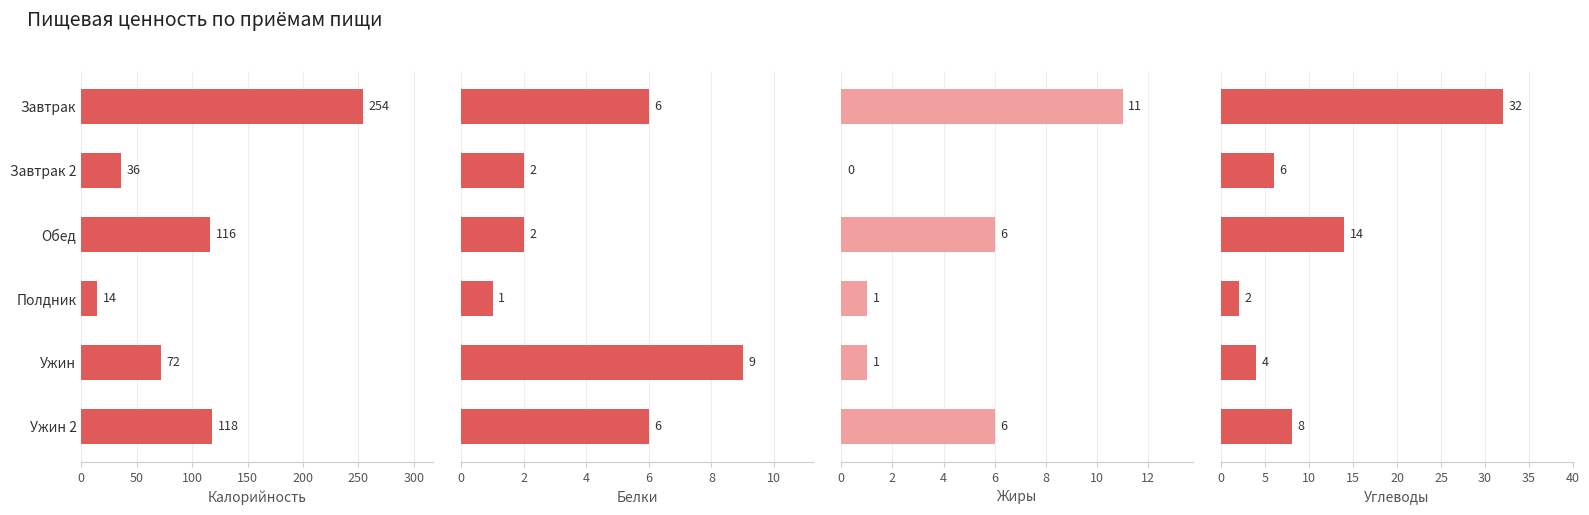

Which series has the largest range (max minus min)?

Калорийность